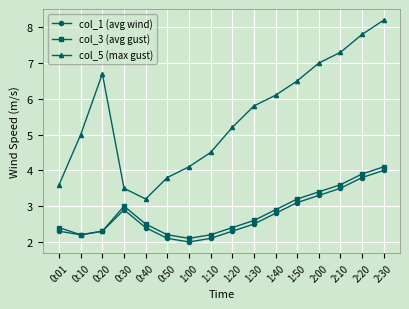

The col_3 (avg gust) series shows 4.1 at 2:30. True or false?

True